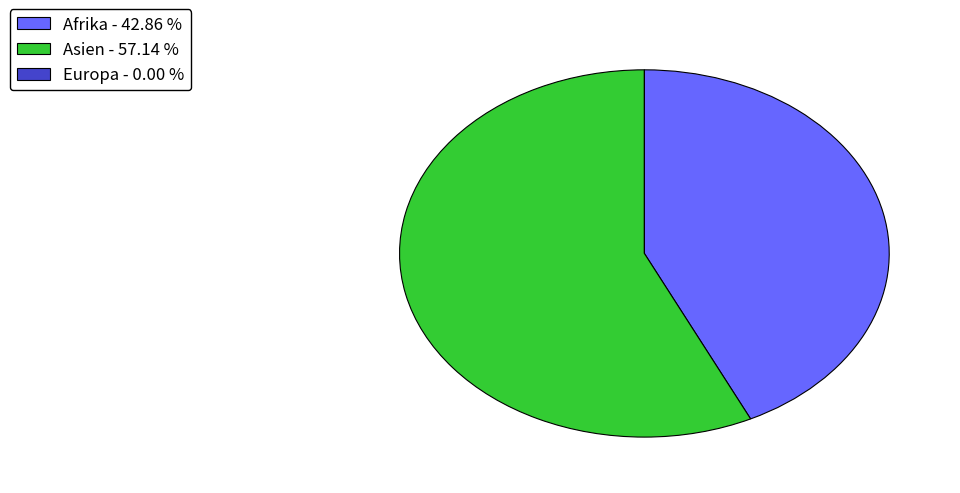

Is Asien - 57.14 % the majority of the pie?

Yes